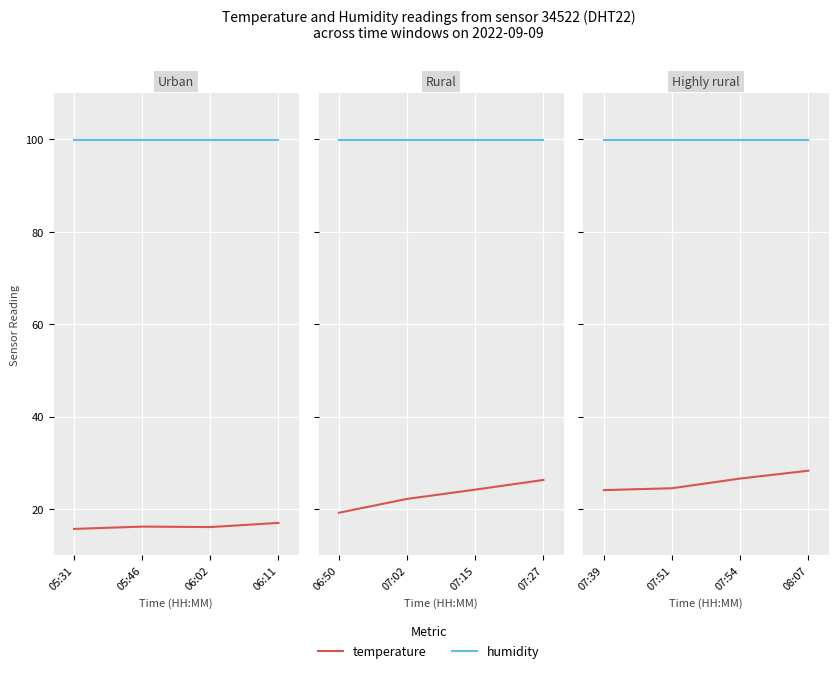

What is the value of the humidity point at the 2nd from the left?

99.9